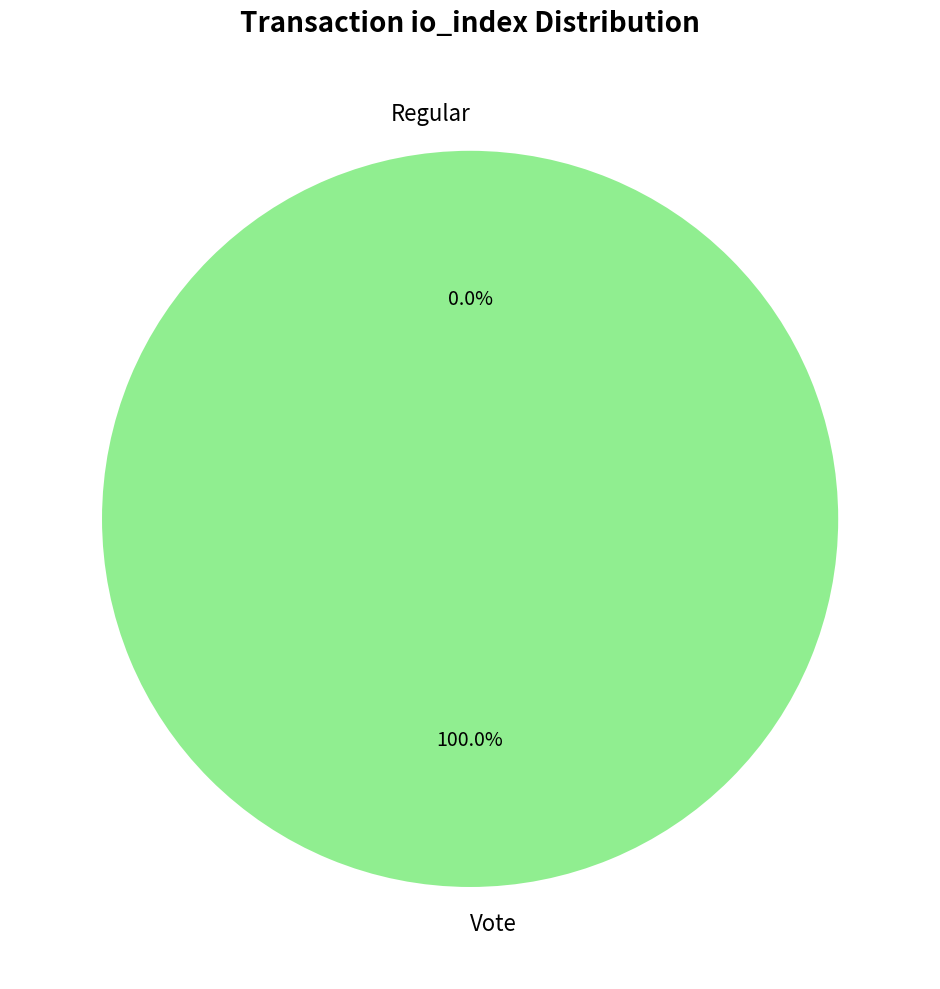

Is Regular the majority of the pie?

No